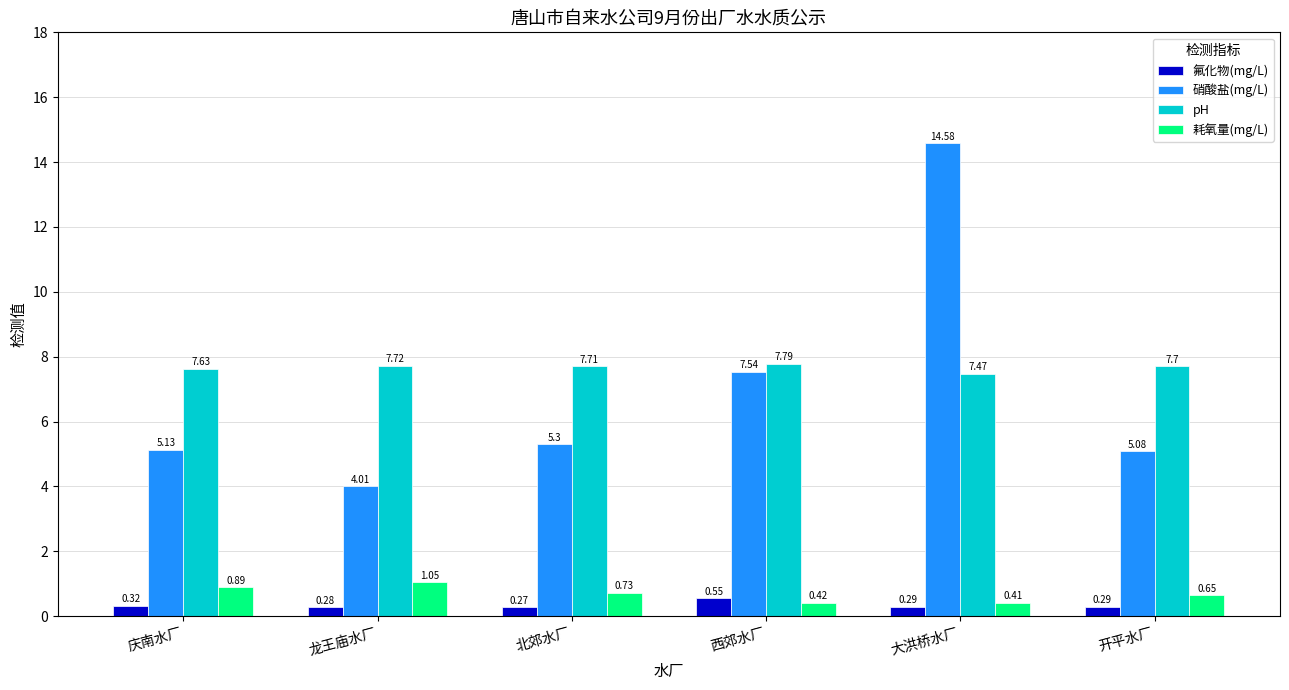

What is the spread (max minus min) of values at 北郊水厂?

7.4